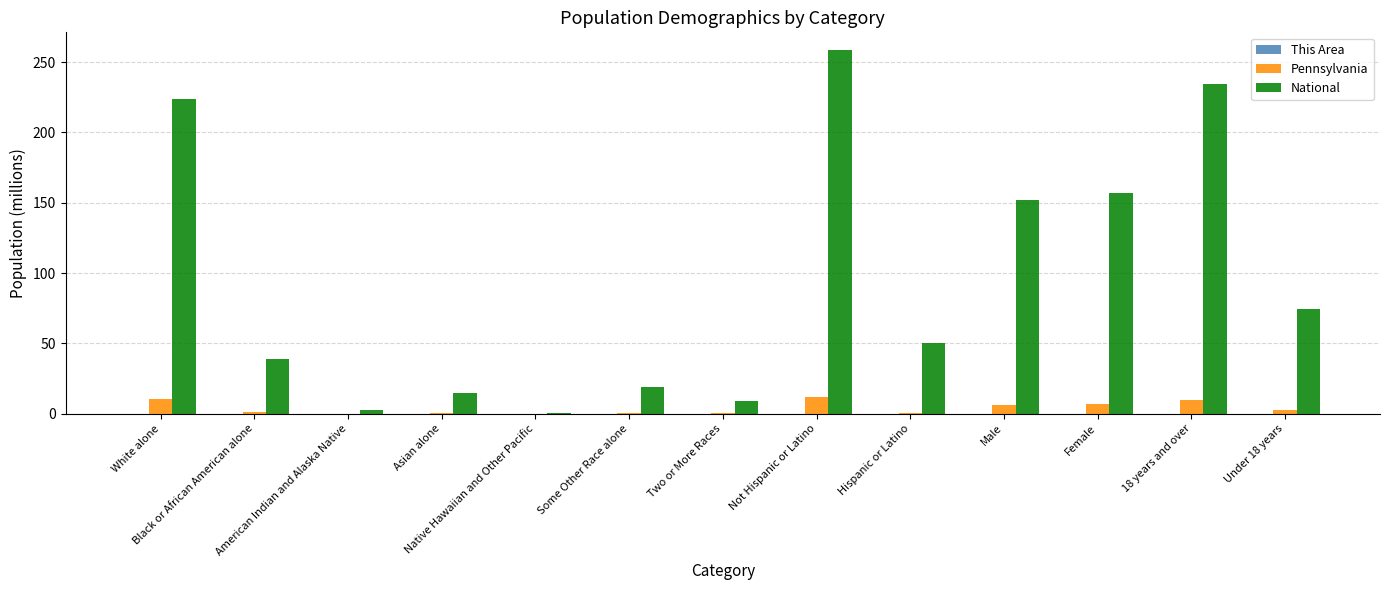

Which series has the largest total across all categories?

National